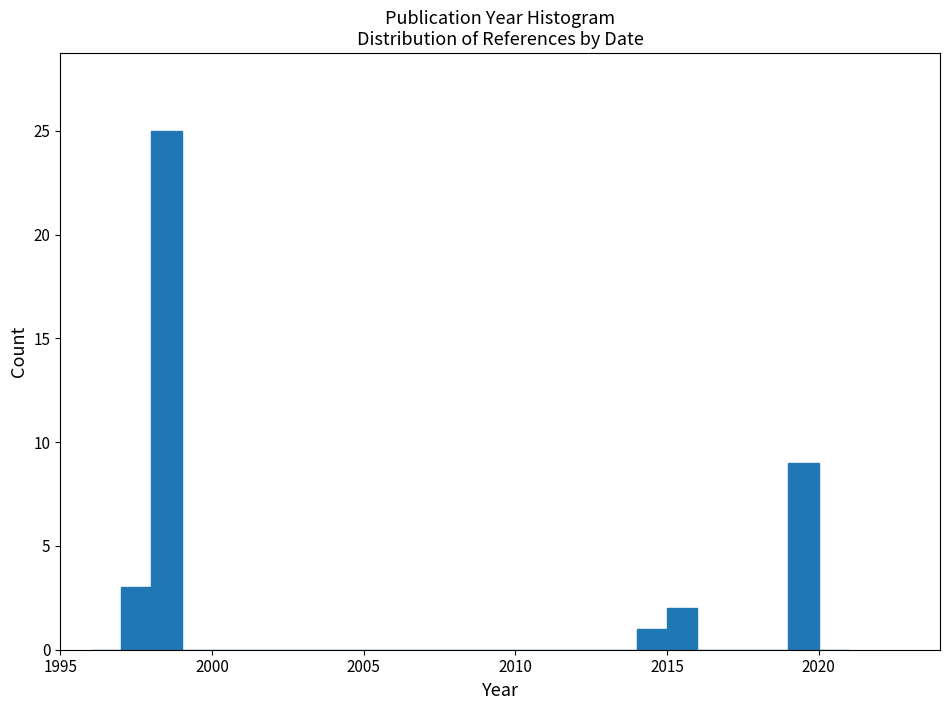

Around what value on the x-axis is the tallest bar? Give the approximate position of its centre, as read against the axis.

1998.5